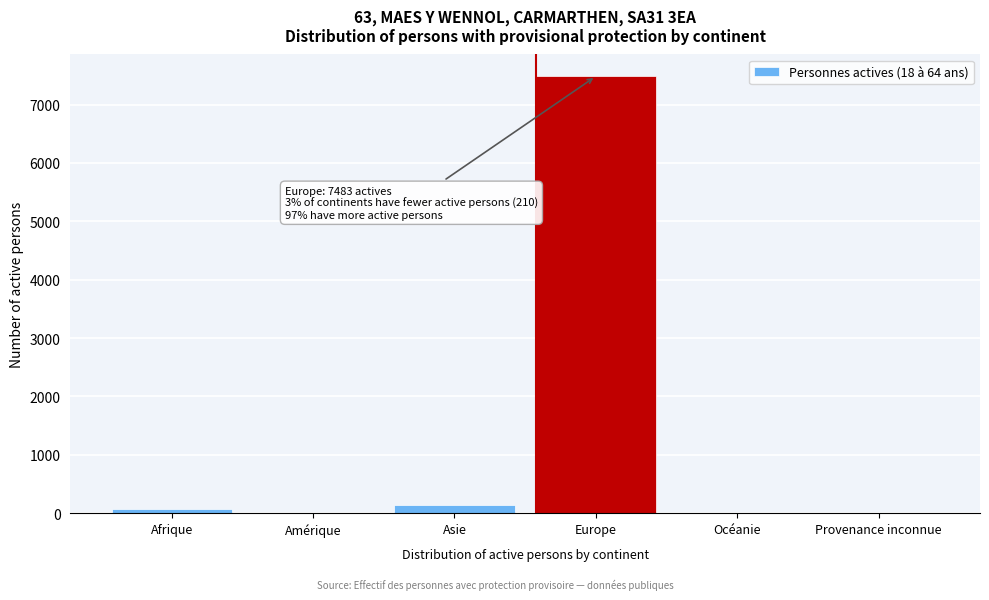

What is the maximum value shown in the chart?

7483